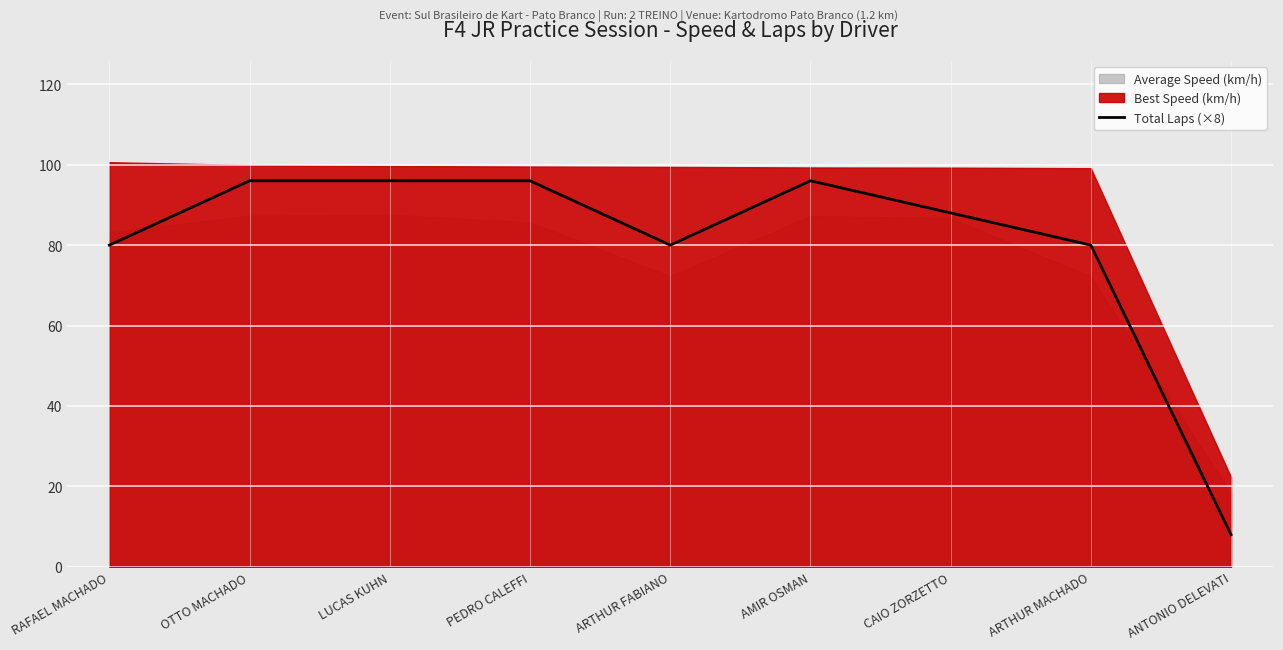

List the labels in order of value, smallest first.

ANTONIO DELEVATI, RAFAEL MACHADO, ARTHUR FABIANO, ARTHUR MACHADO, CAIO ZORZETTO, OTTO MACHADO, LUCAS KUHN, PEDRO CALEFFI, AMIR OSMAN